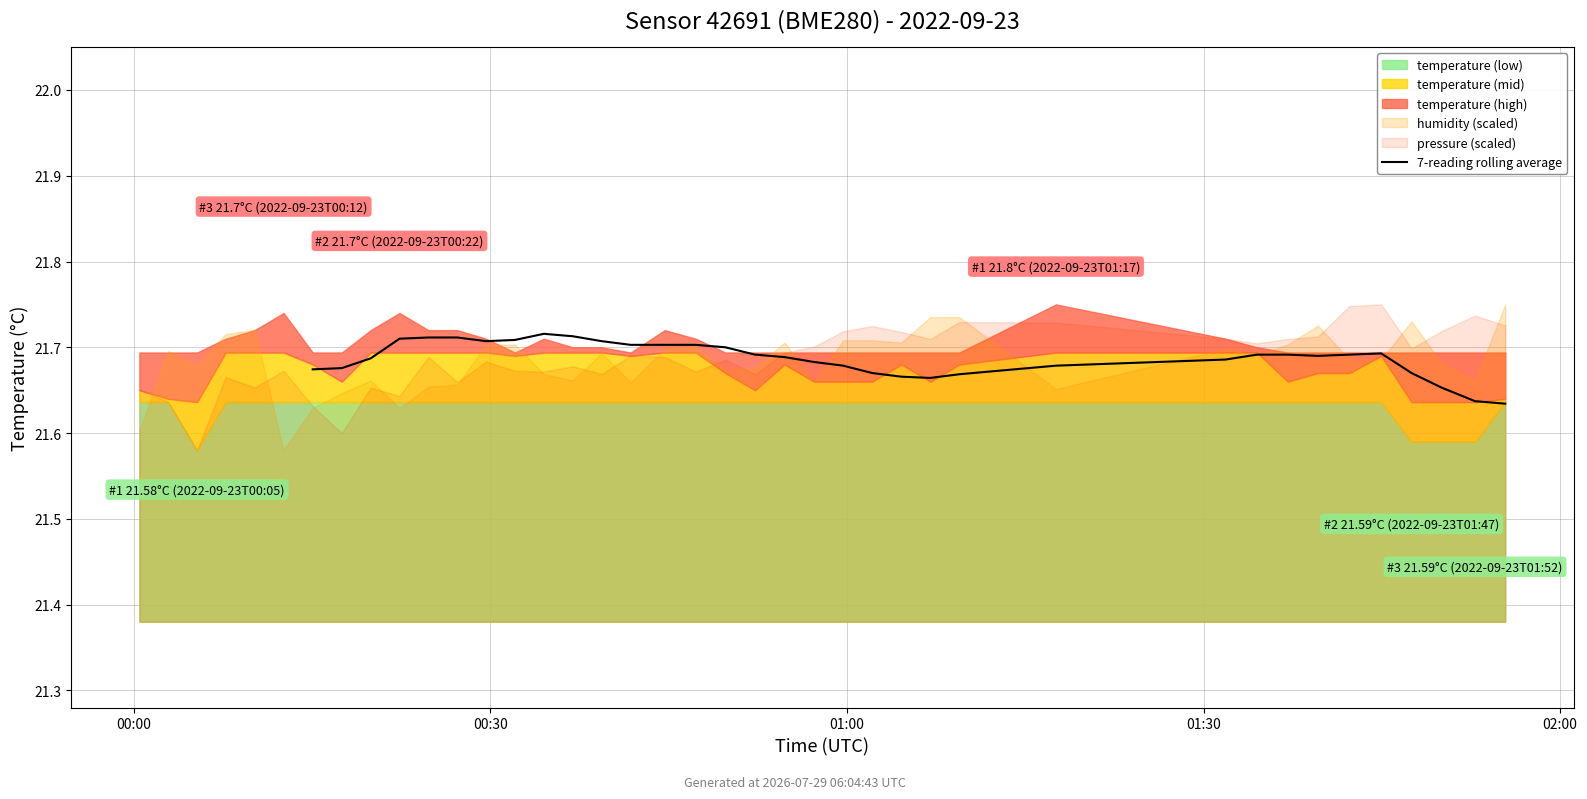

Is it true that the value at 02:00 is 9.4?

False